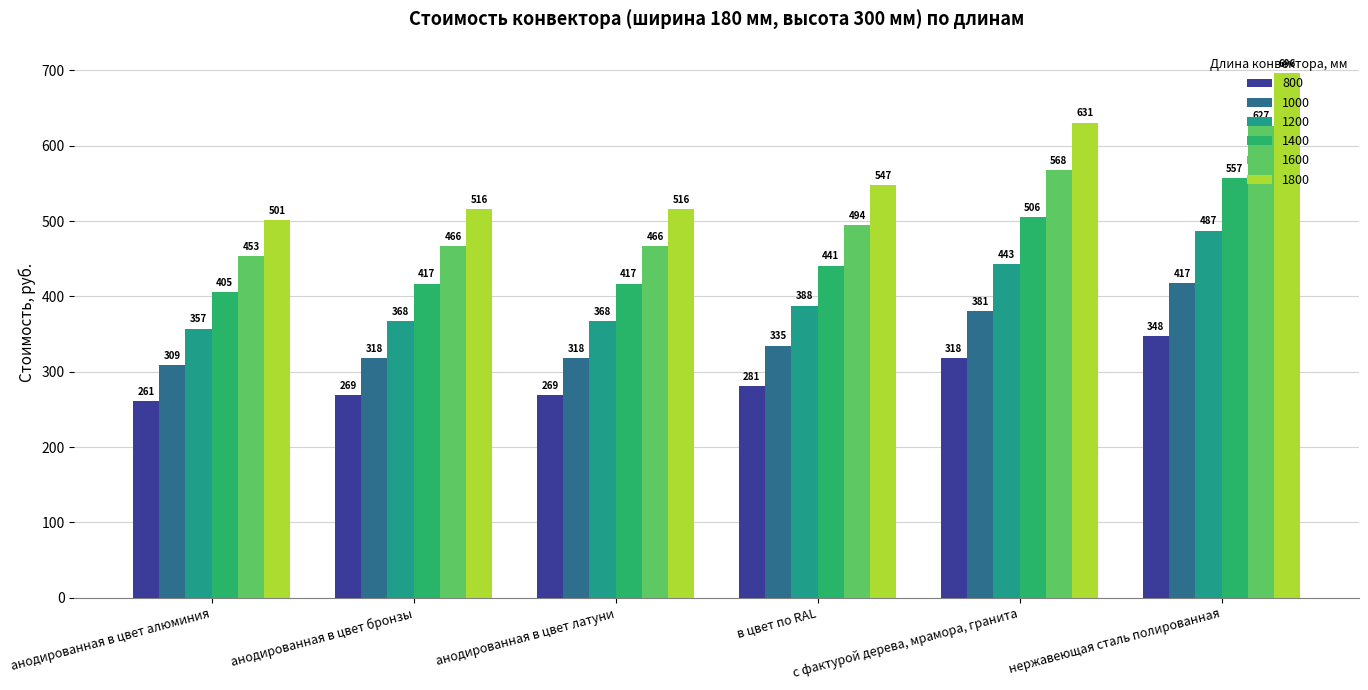

Which series has the widest spread of values?

1800